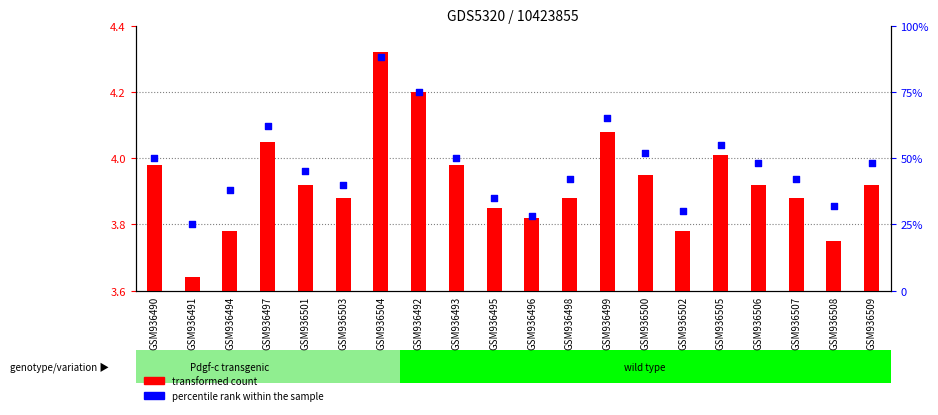

What are all the series names shown in the legend?

transformed count, percentile rank within the sample